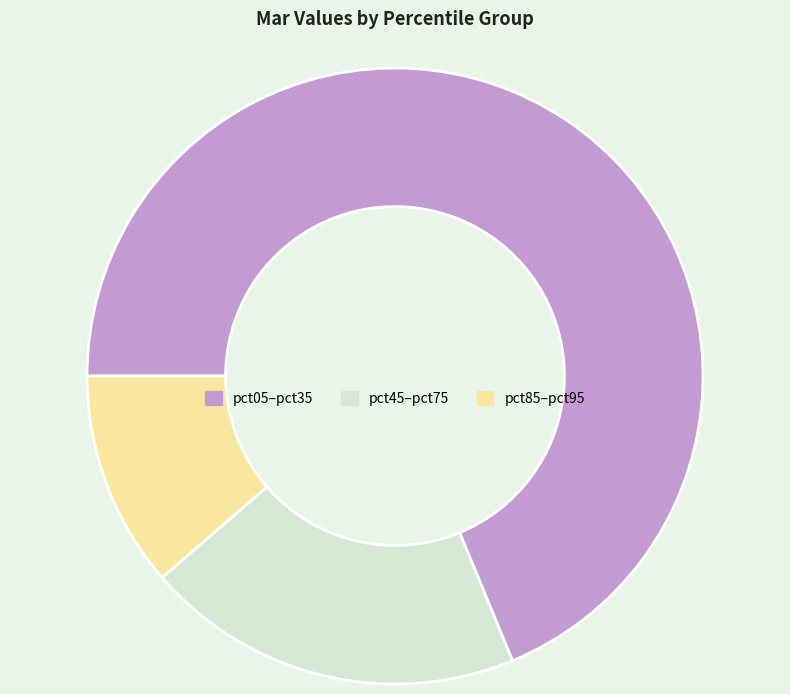

Is there any slice that represents more than half of the pie?

Yes